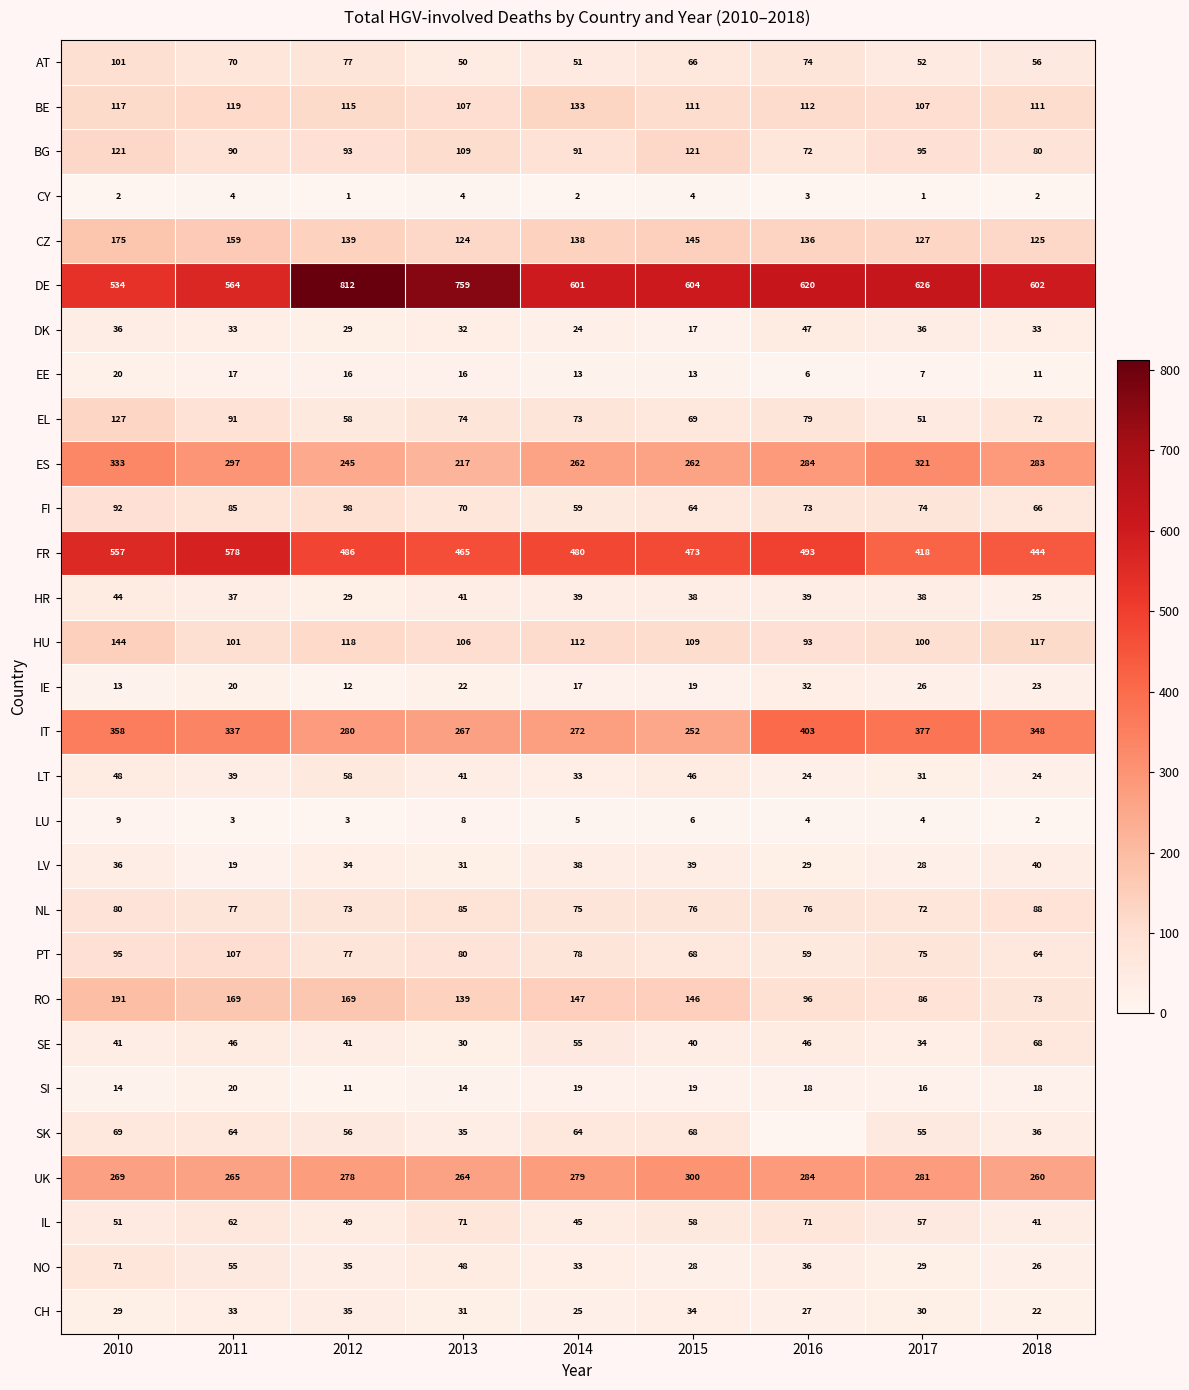

What is the sum of all FR values?

4394